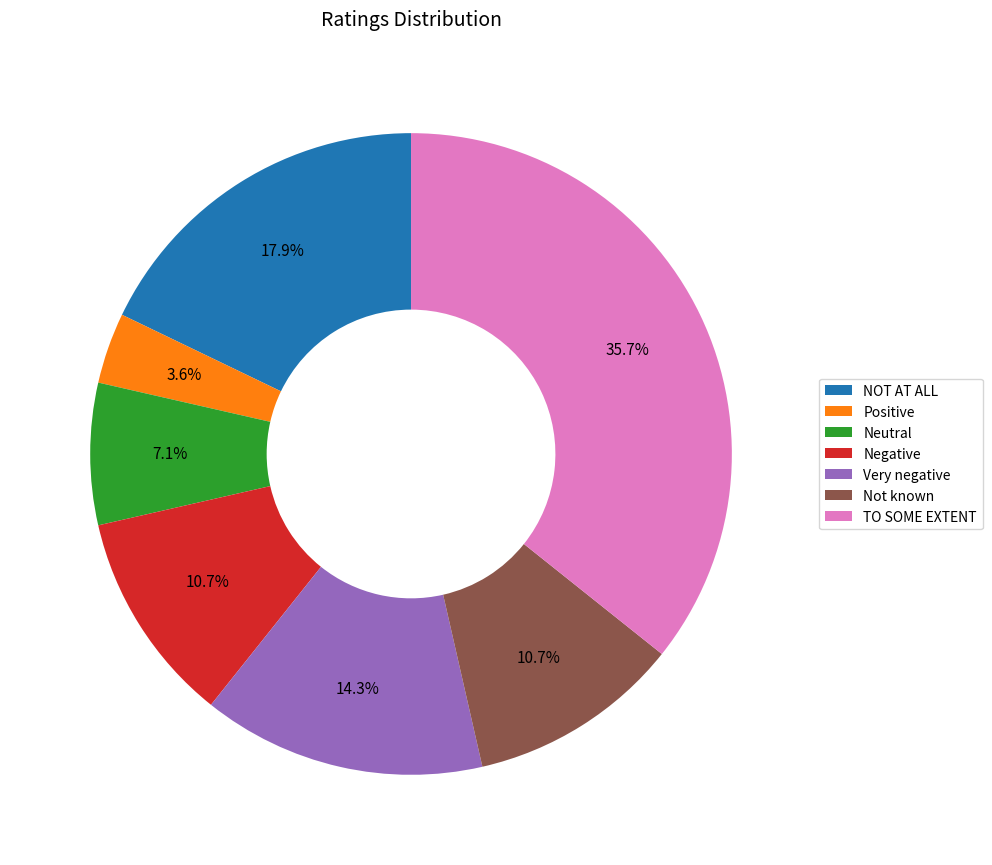

What is the largest slice in the pie chart?

TO SOME EXTENT